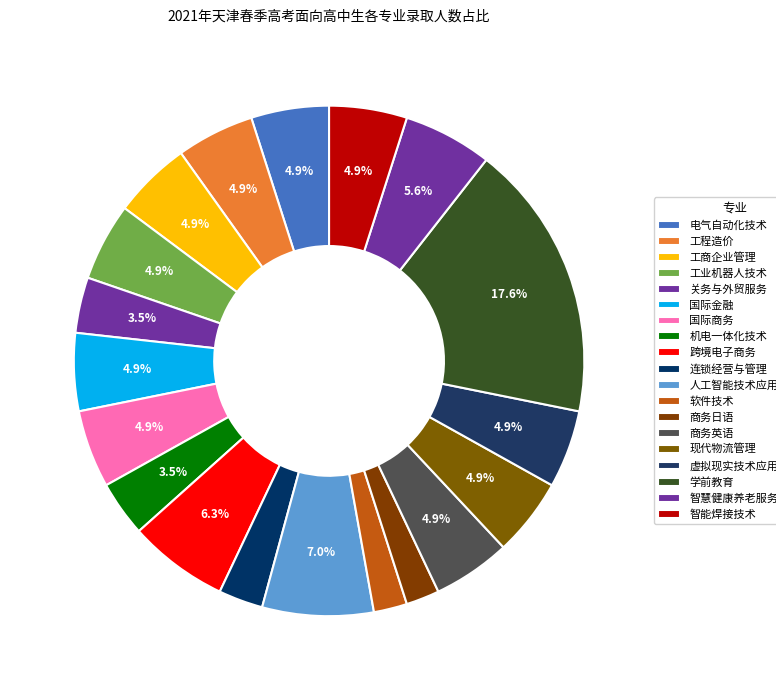

Approximately how many times larger is the value at 商务日语 compared to 跨境电子商务?

0.3